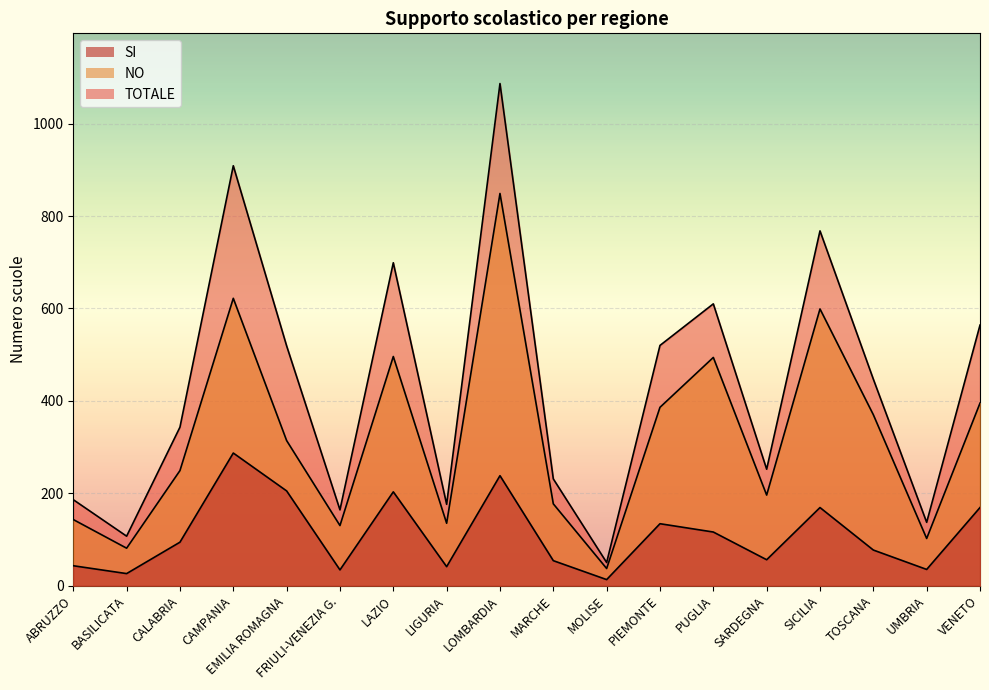

True or false: TOTALE and SI cross at least once.

False